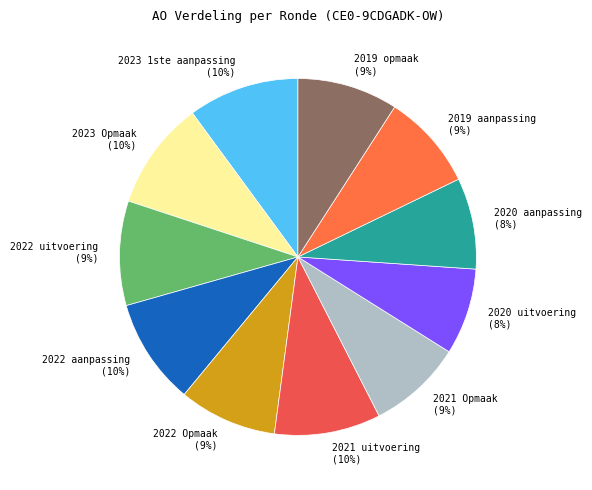

Count the number of slices in the pie.

11